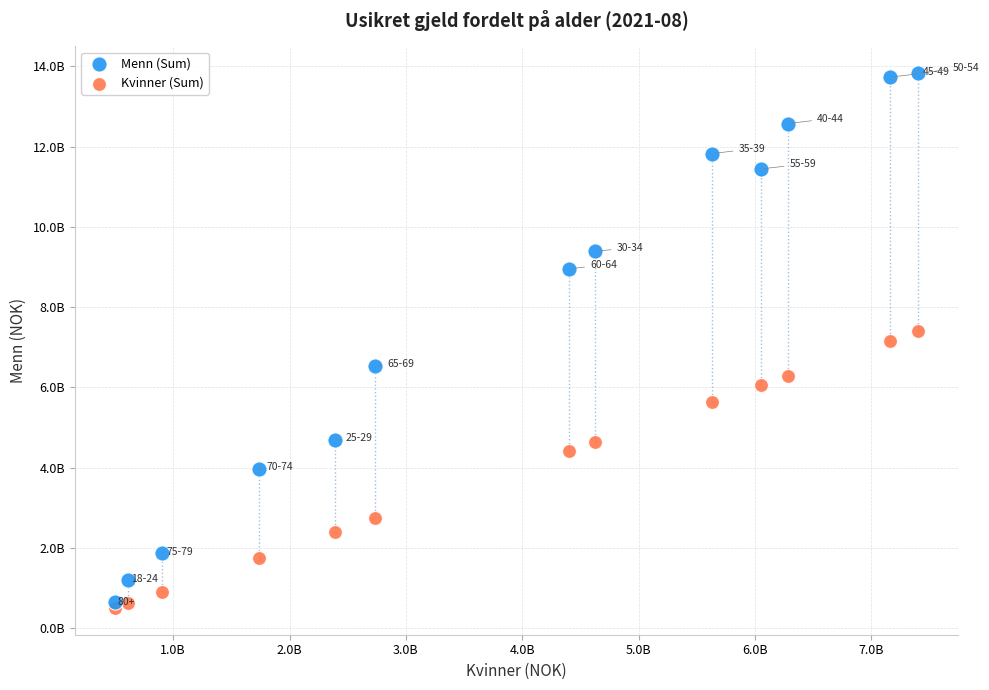

What are all the series names shown in the legend?

Menn (Sum), Kvinner (Sum)